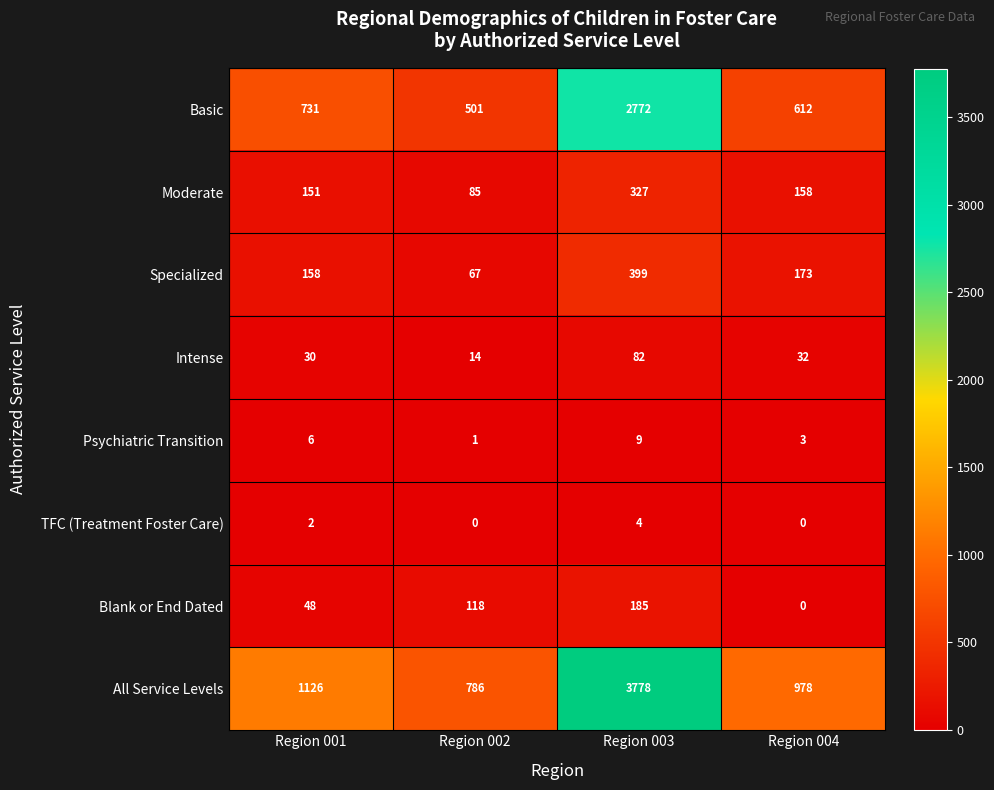

Read the Intense value at Region 001, to the nearest 5.

30